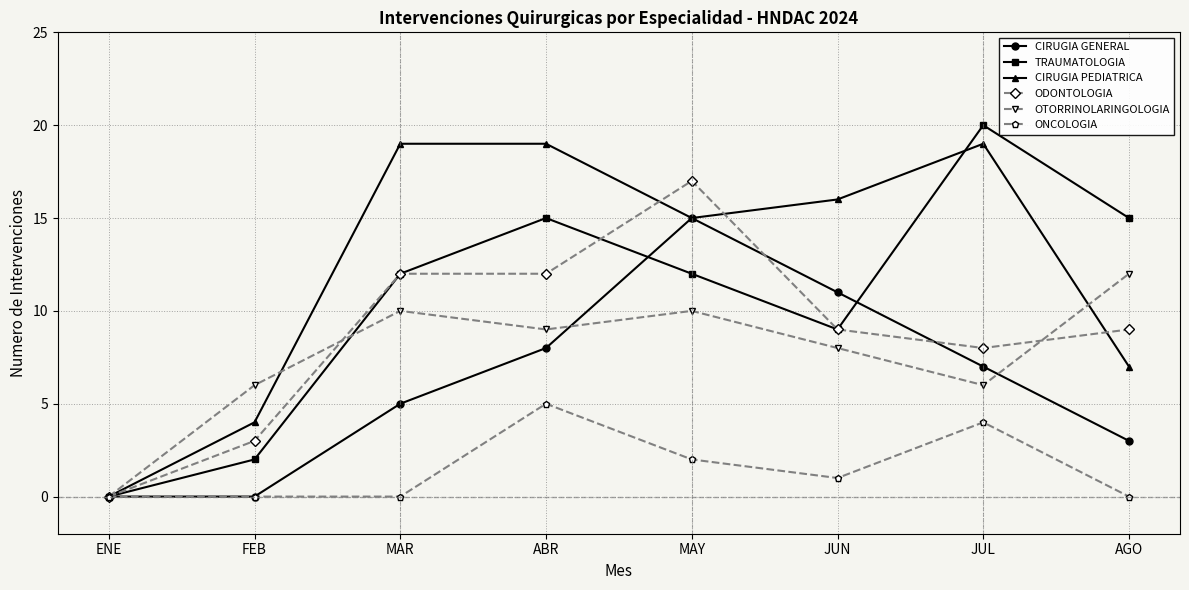

What is the average value of the ONCOLOGIA series?

2